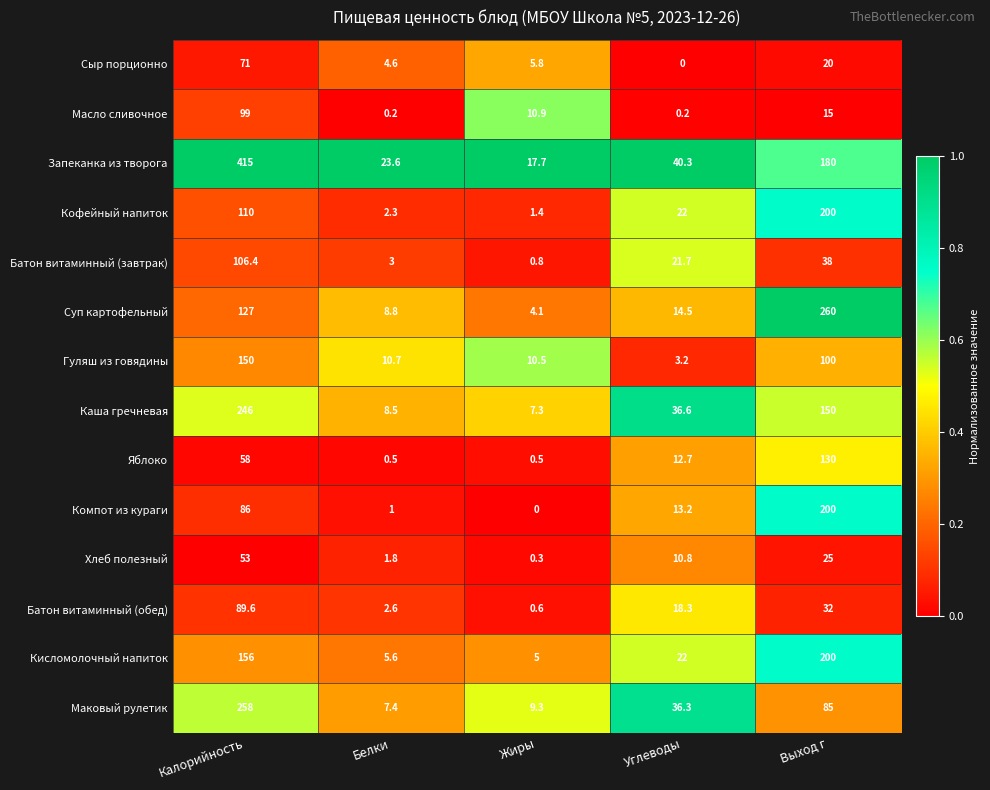

What is the greatest value displayed?

415.0